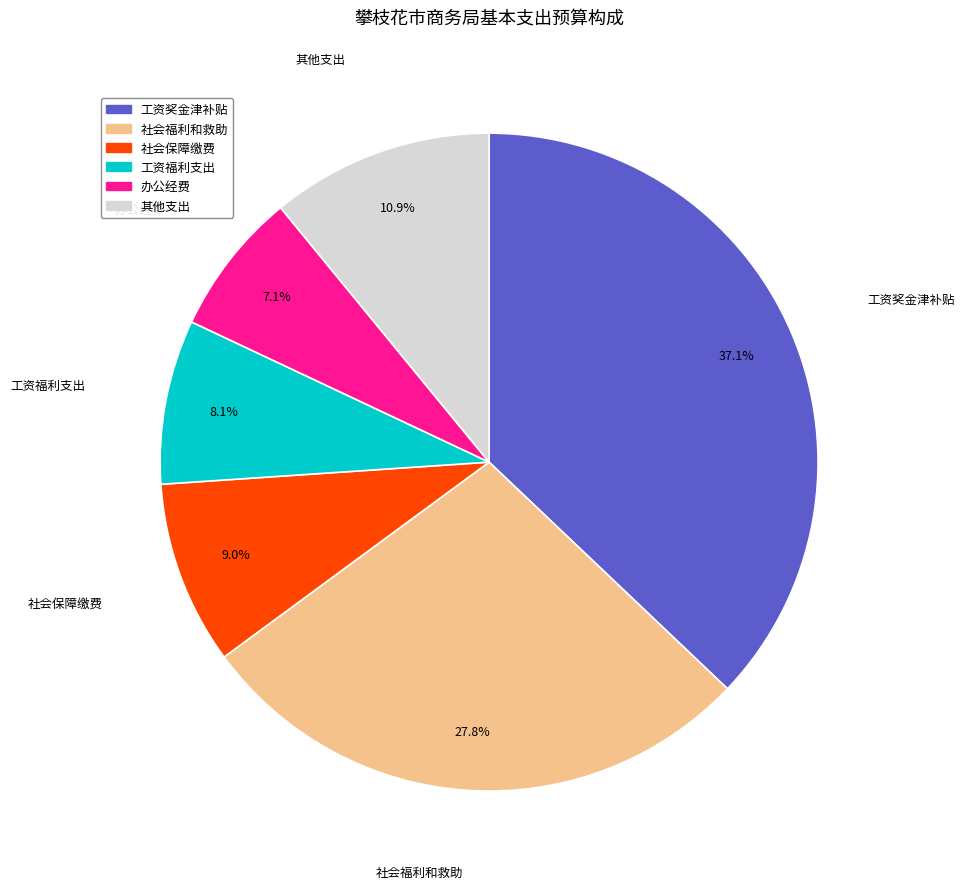

How many slices are in this pie chart?

6